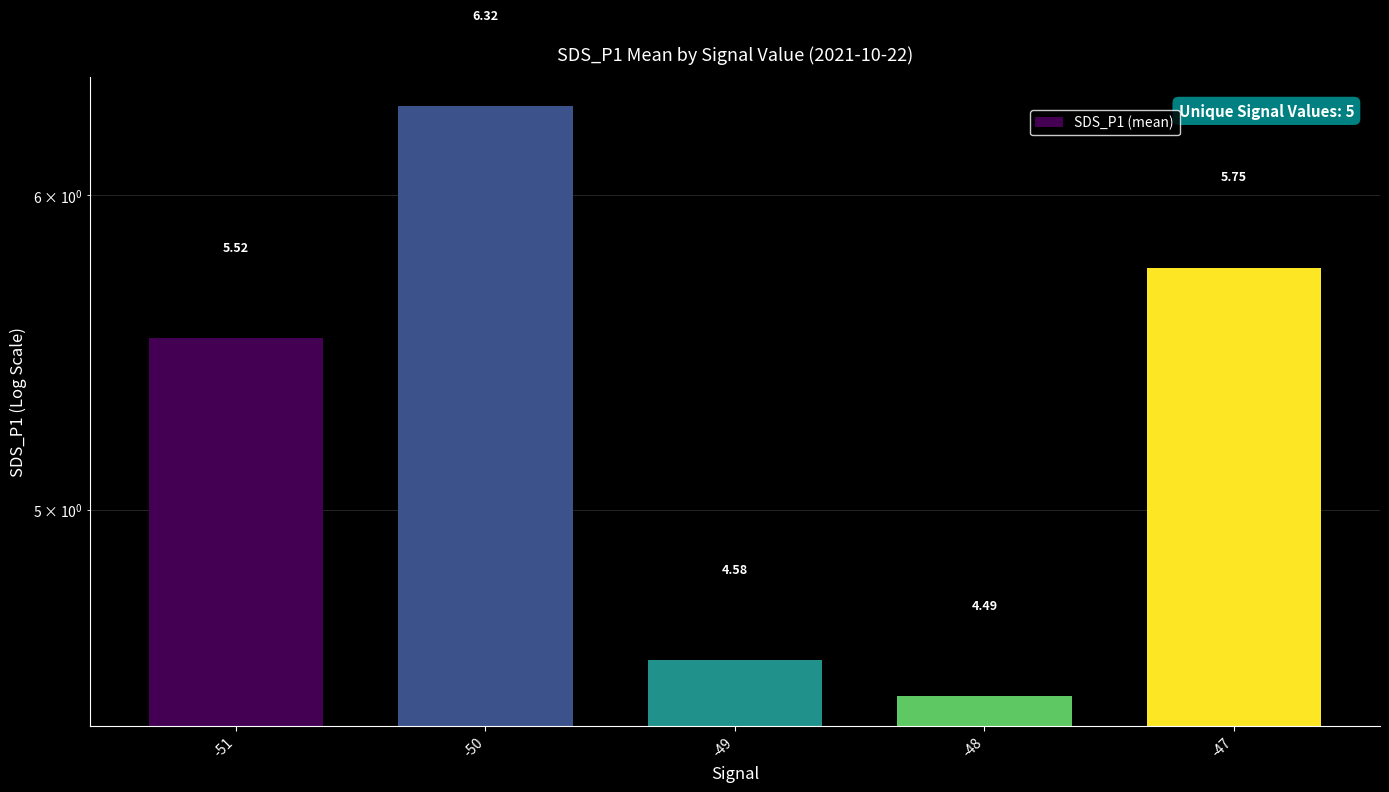

The value at -49 is 4.6. True or false?

True